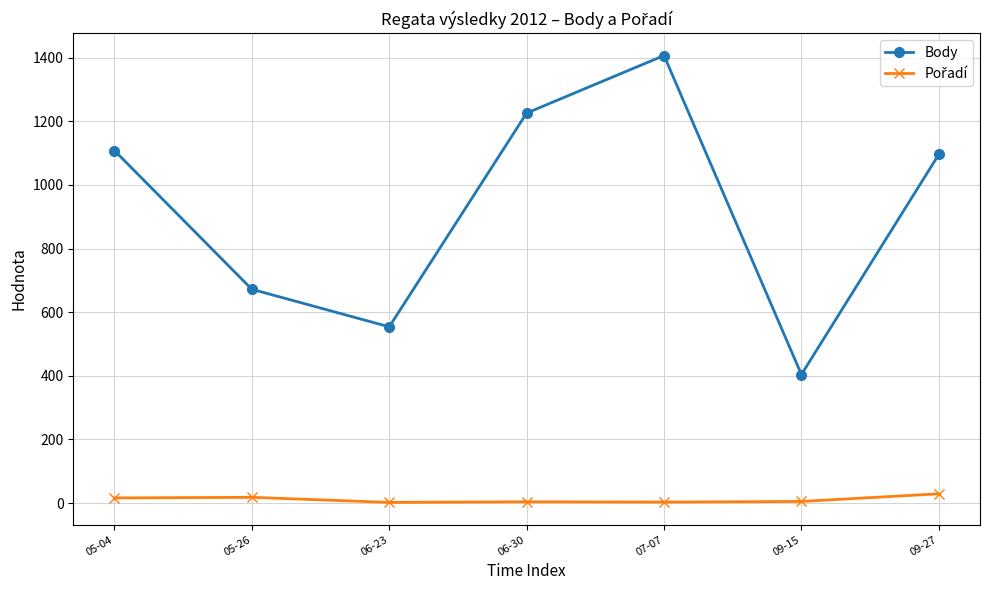

What position from the left is 05-26?

2